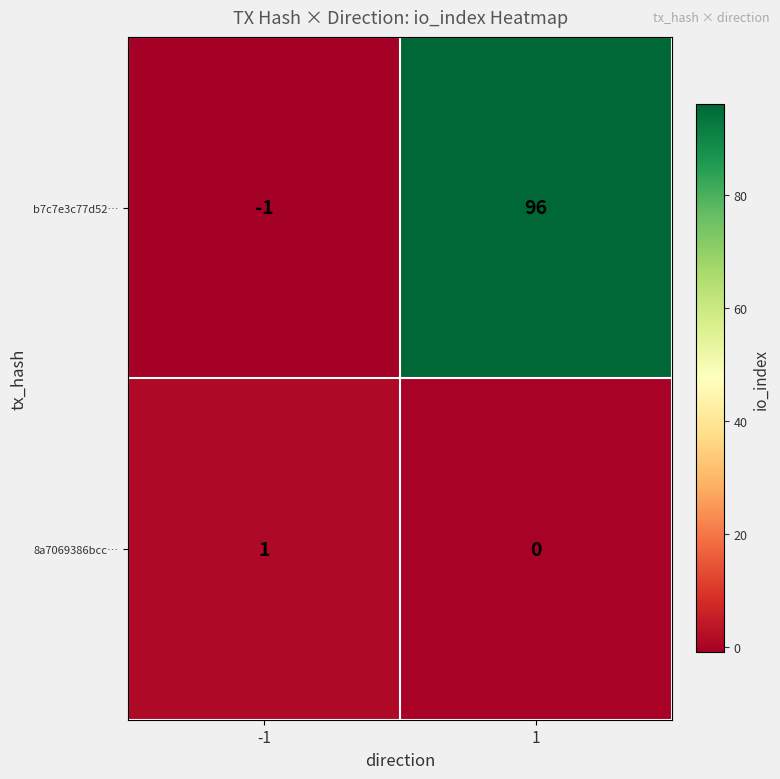

Count the number of categories in the chart.

2